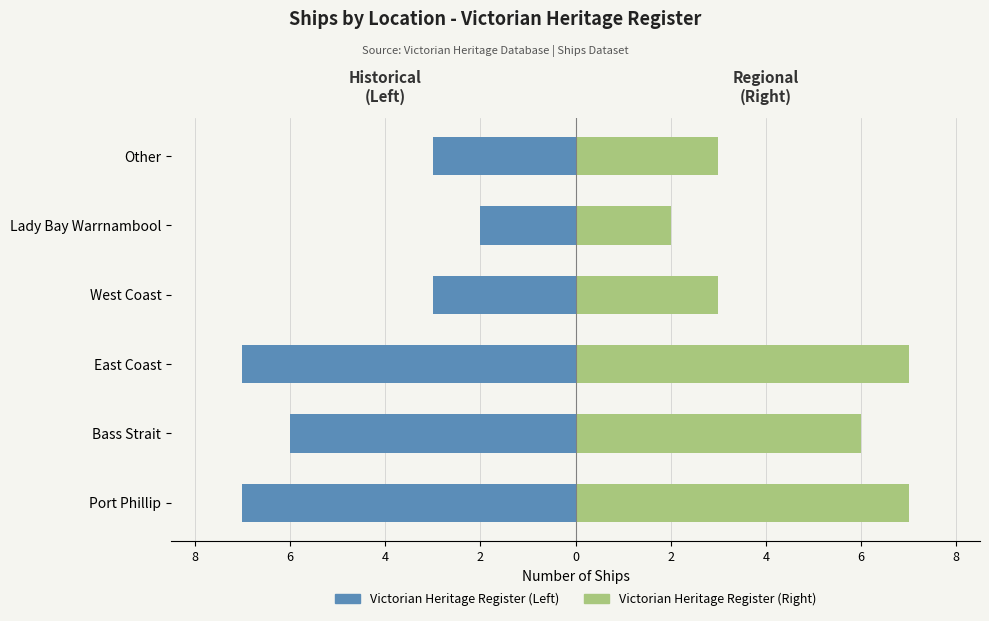

Count the Femmine (Right) values in the range 3 to 7.

5